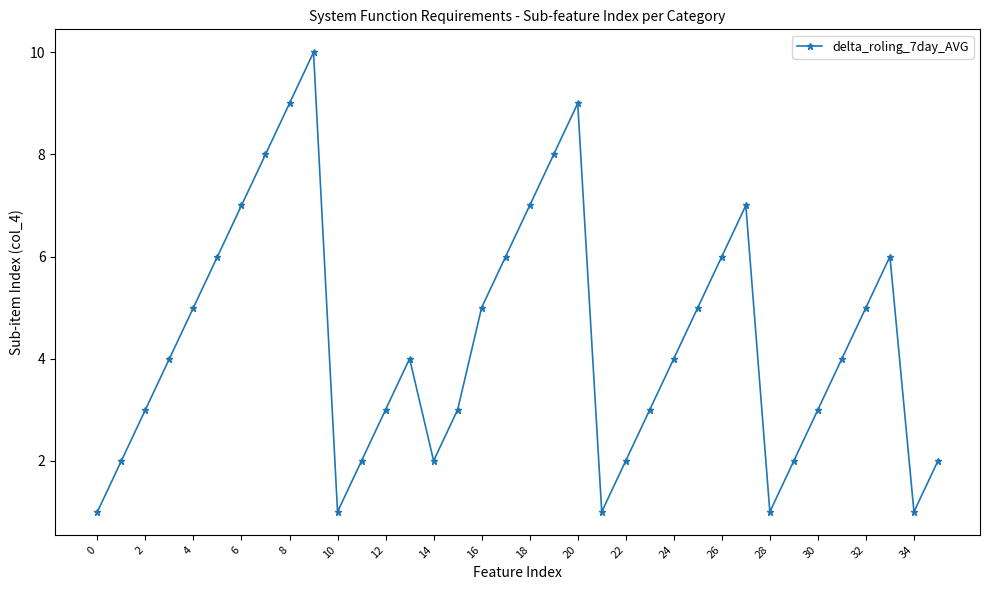

What is the maximum value shown in the chart?

10